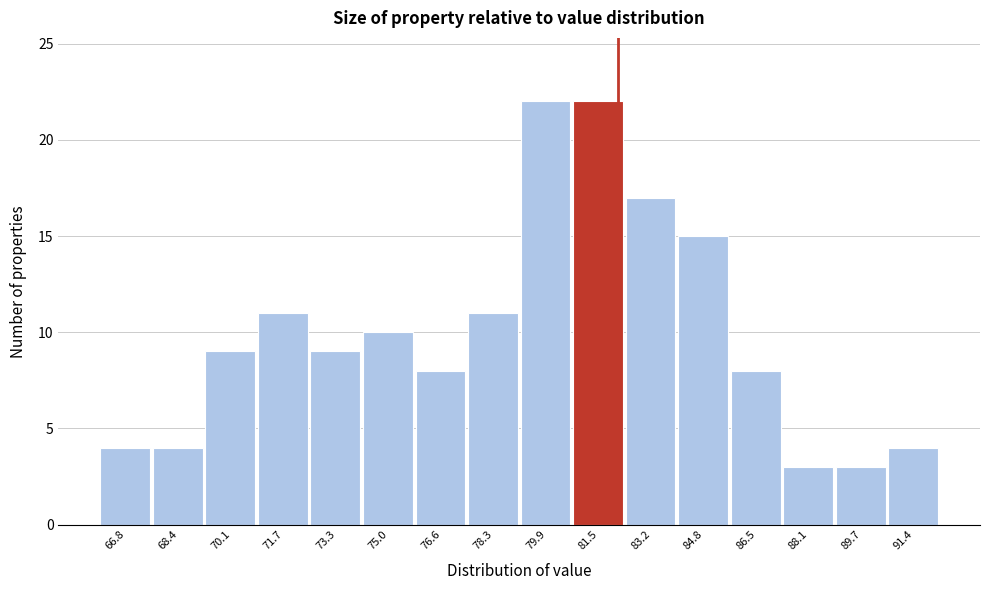

Reading right to left, list all the values displayed in this chart.

91.4=4	89.7=3	88.1=3	86.5=8	84.8=15	83.2=17	81.5=22	79.9=22	78.3=11	76.6=8	75.0=10	73.3=9	71.7=11	70.1=9	68.4=4	66.8=4